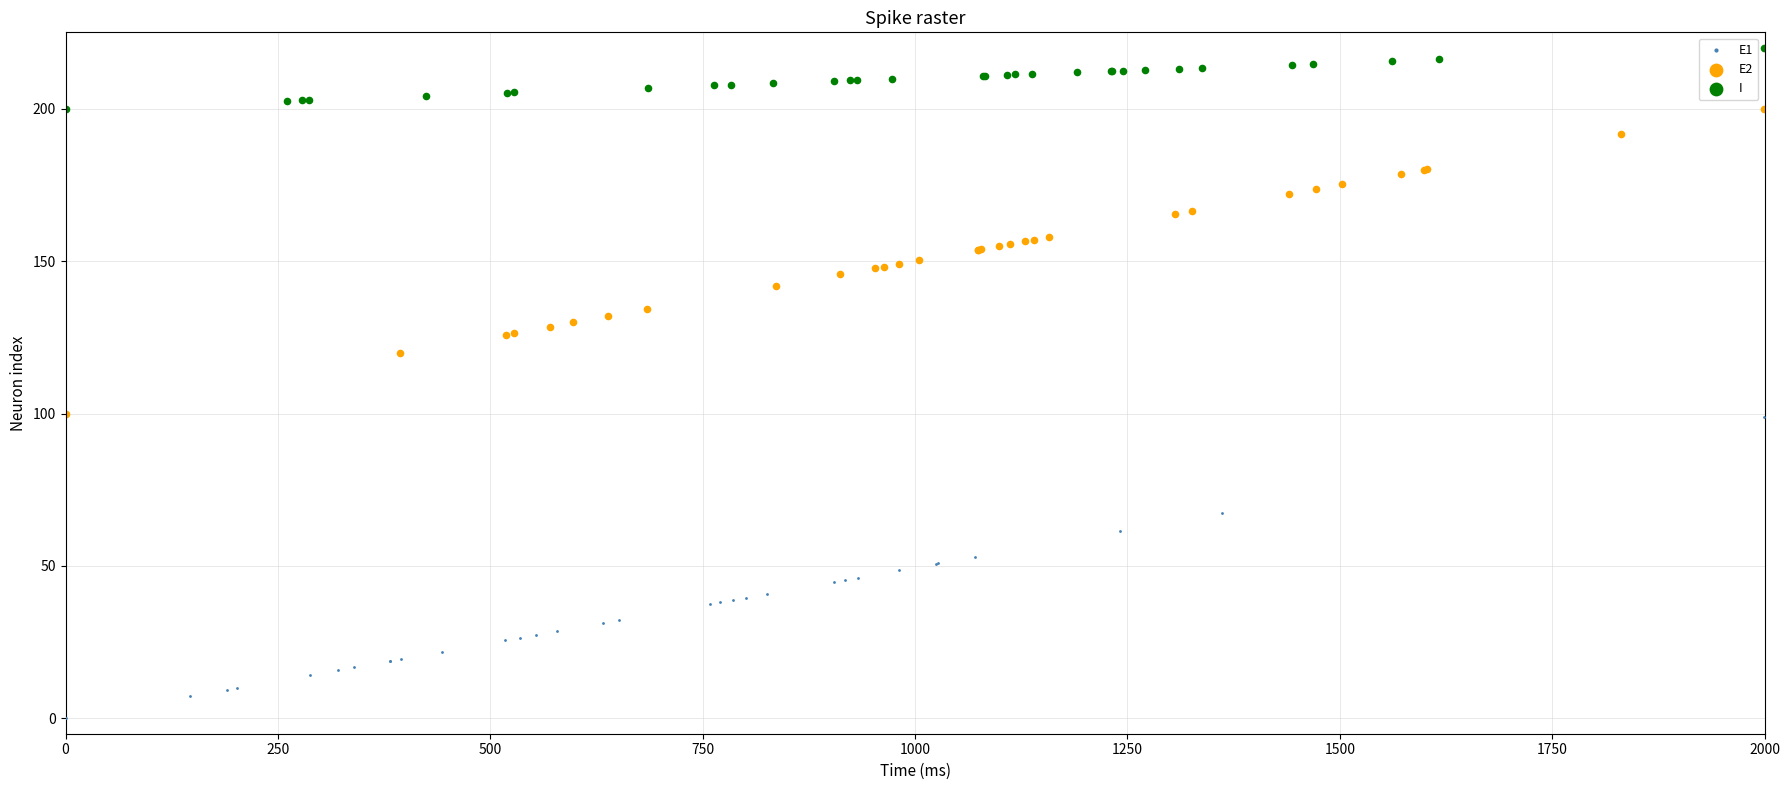

Which series contains the highest Y value?

I